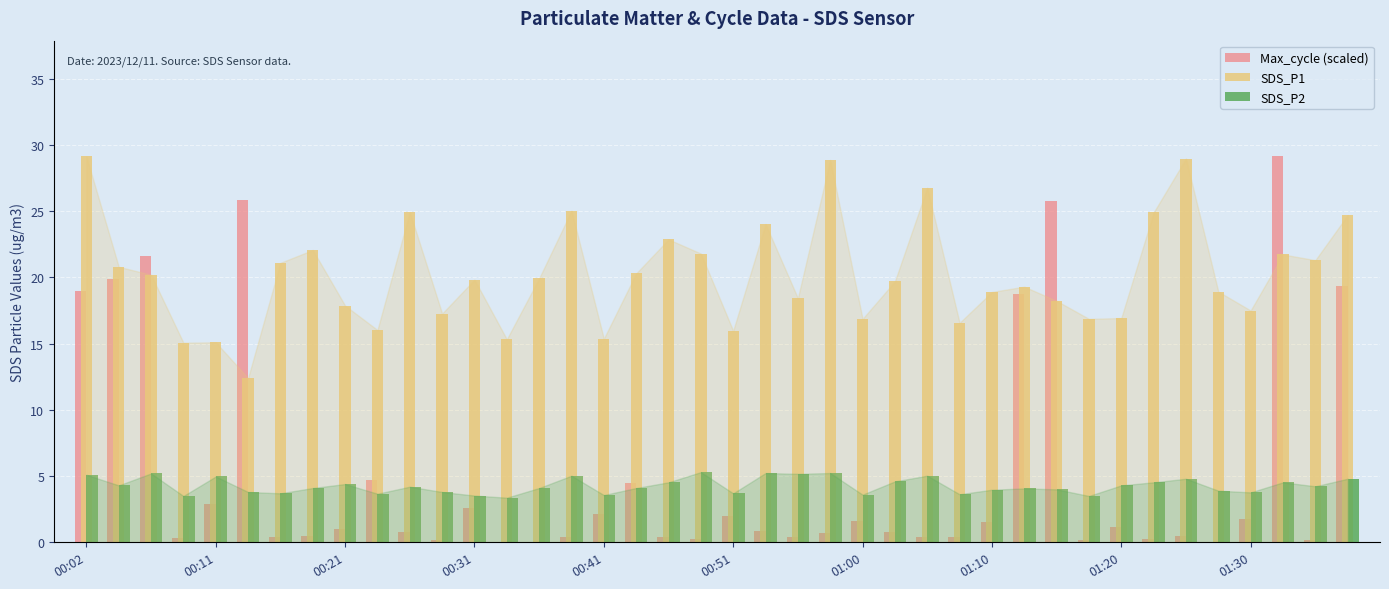

Which series has the largest total across all categories?

SDS_P1